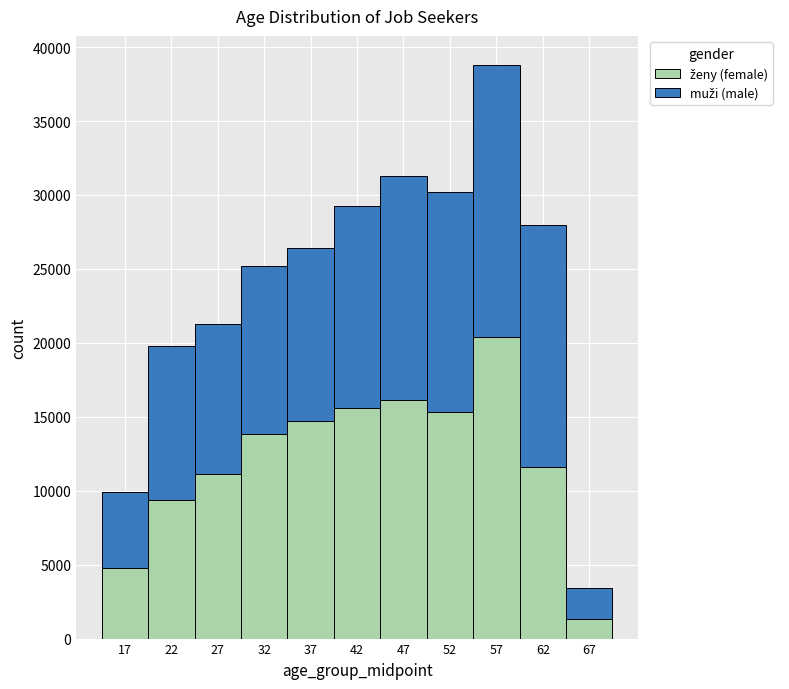

Reading left to right, list every stacked bar in this chart as the range it spans on the x-axis followed by its total height. The values are not printed on the chart, so give them approximately, as read against the axis.

14.5 to 19.5: 10000
19.5 to 24.5: 20000
24.5 to 29.5: 21500
29.5 to 34.5: 25000
34.5 to 39.5: 26500
39.5 to 44.5: 29000
44.5 to 49.5: 31500
49.5 to 54.5: 30000
54.5 to 59.5: 39000
59.5 to 64.5: 28000
64.5 to 69.5: 3500